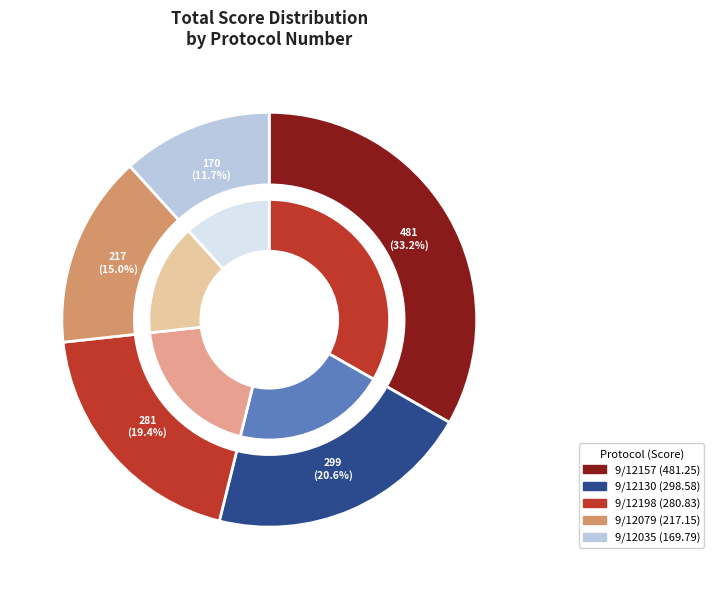

Approximately how many times larger is the value at 9/12035 compared to 9/12157?

0.4